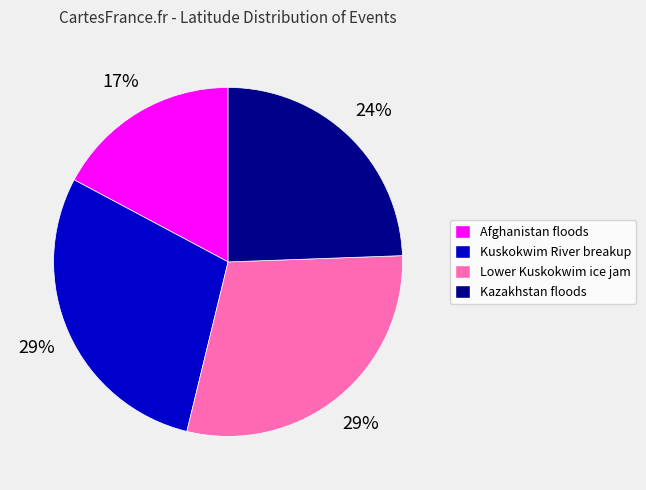

Is it true that Kazakhstan floods is 37% of the pie?

False